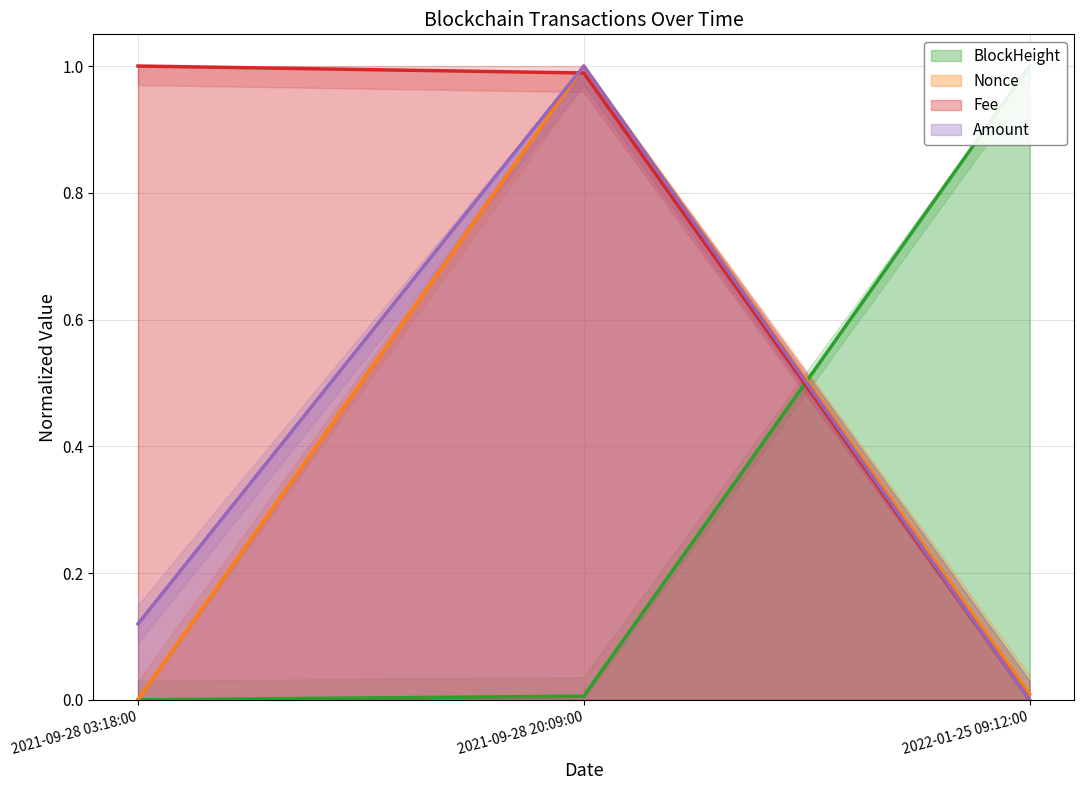

What is the total value across all series at 2021-09-28 20:09:00?

3.0